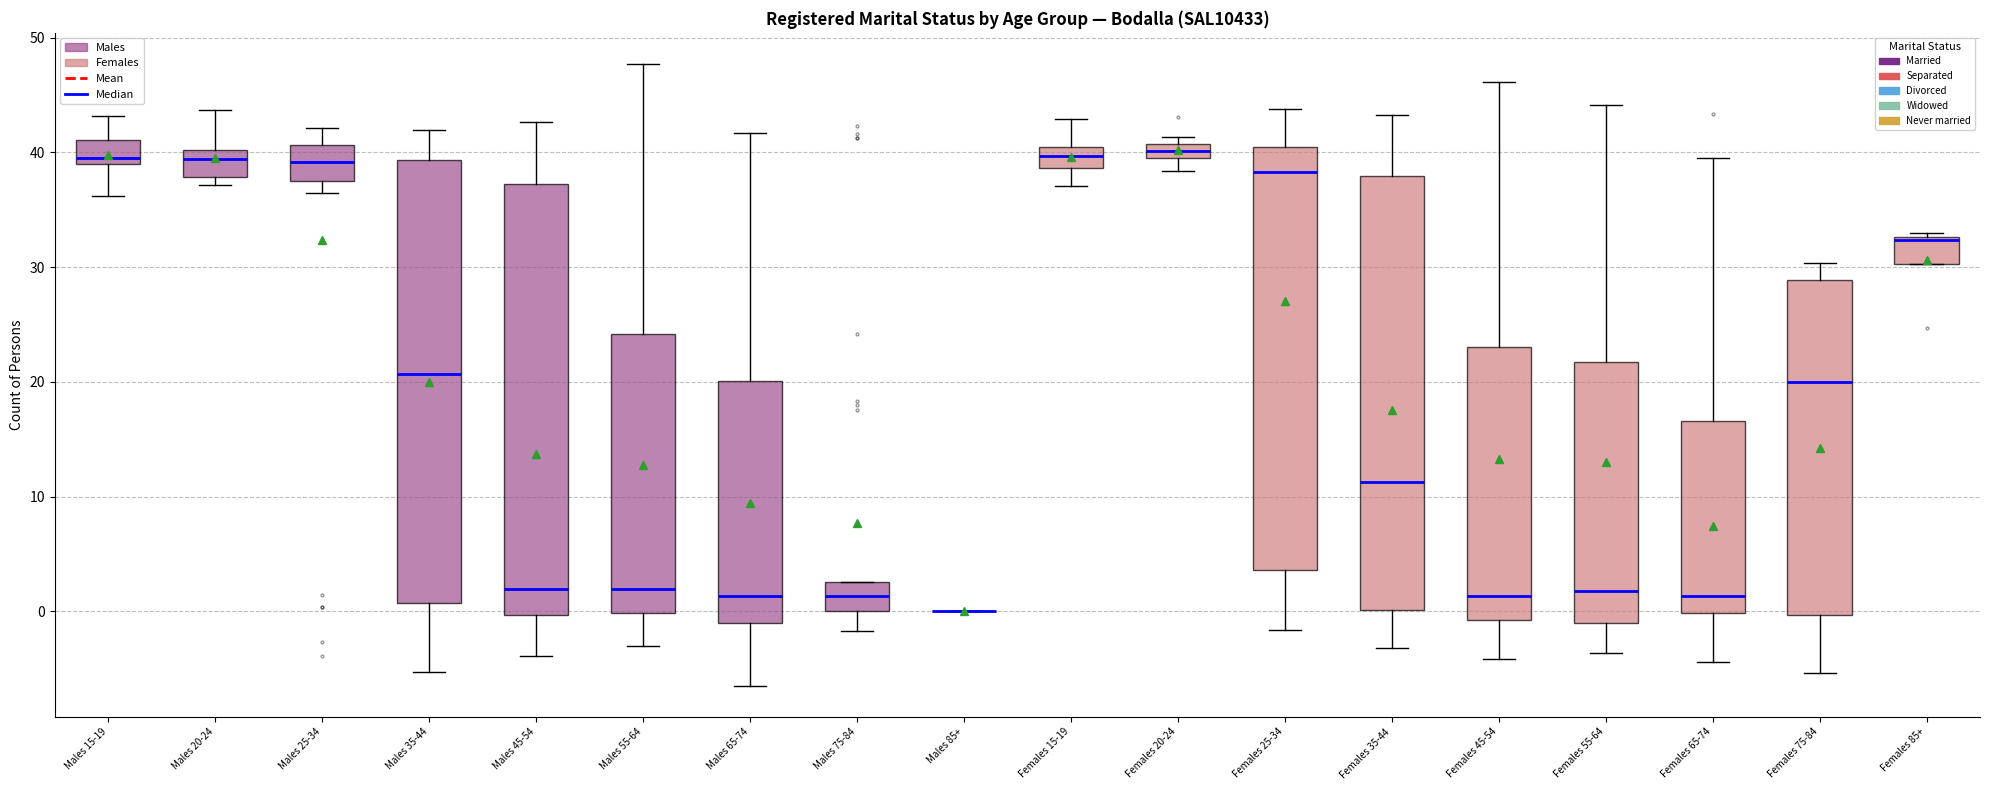

Where is the upper edge of the box for Males 55-64 on the y-axis? The values are not printed on the chart, so give them approximately, as read against the axis.

24